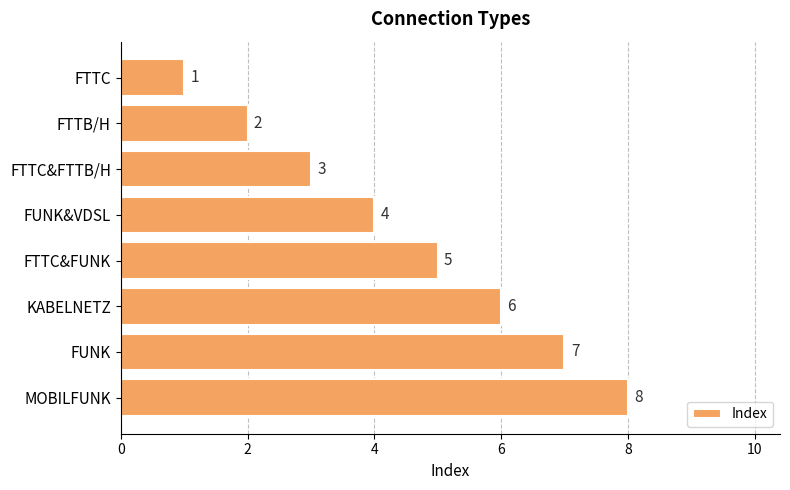

How many values are below 5?

4